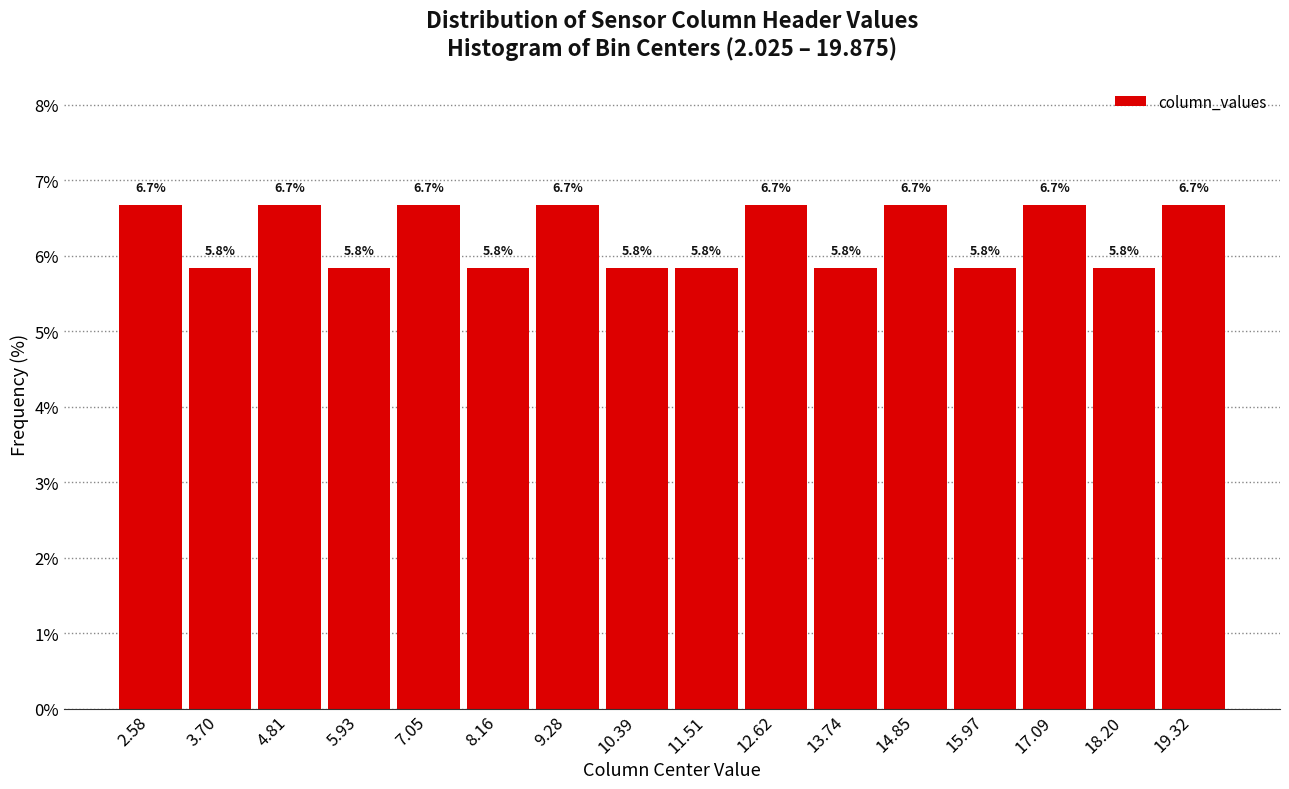

Reading left to right, extract all data points from this chart.

6.7	5.8	6.7	5.8	6.7	5.8	6.7	5.8	5.8	6.7	5.8	6.7	5.8	6.7	5.8	6.7